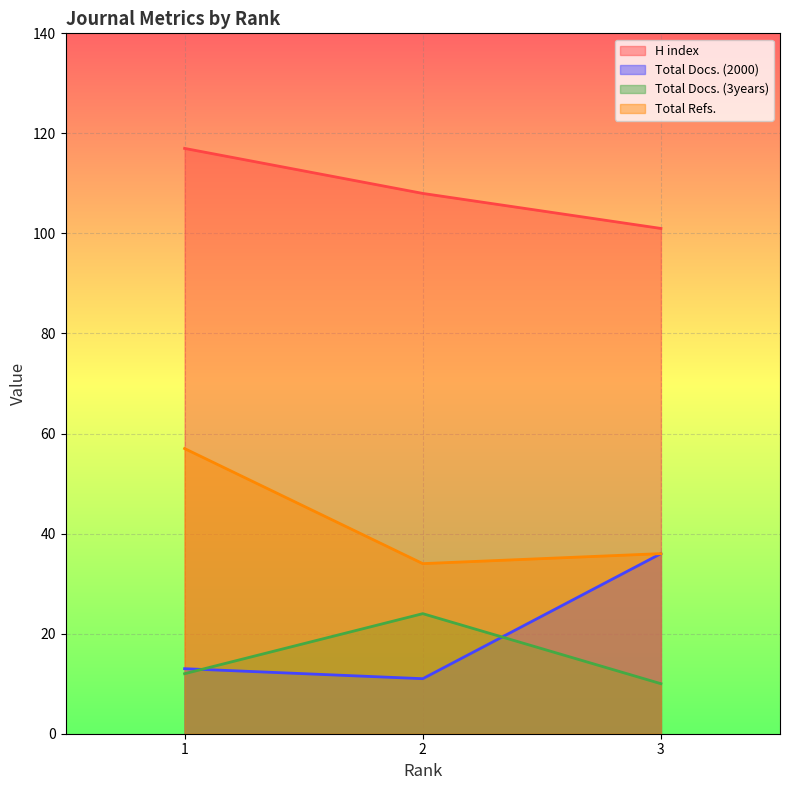

How many distinct data groups are displayed?

4